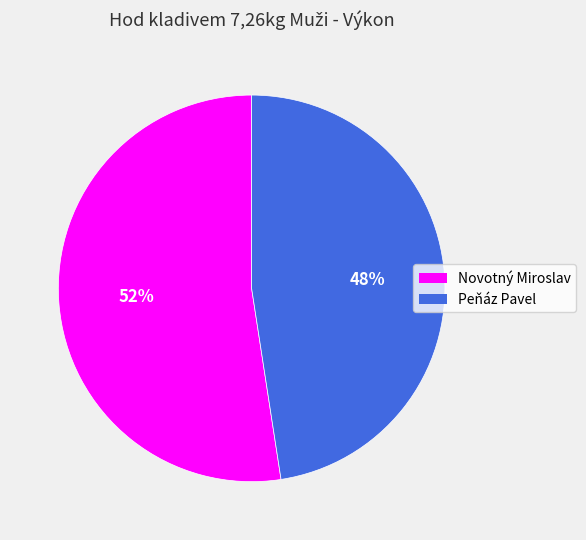

To the nearest percent, what is the average slice percentage?

50%